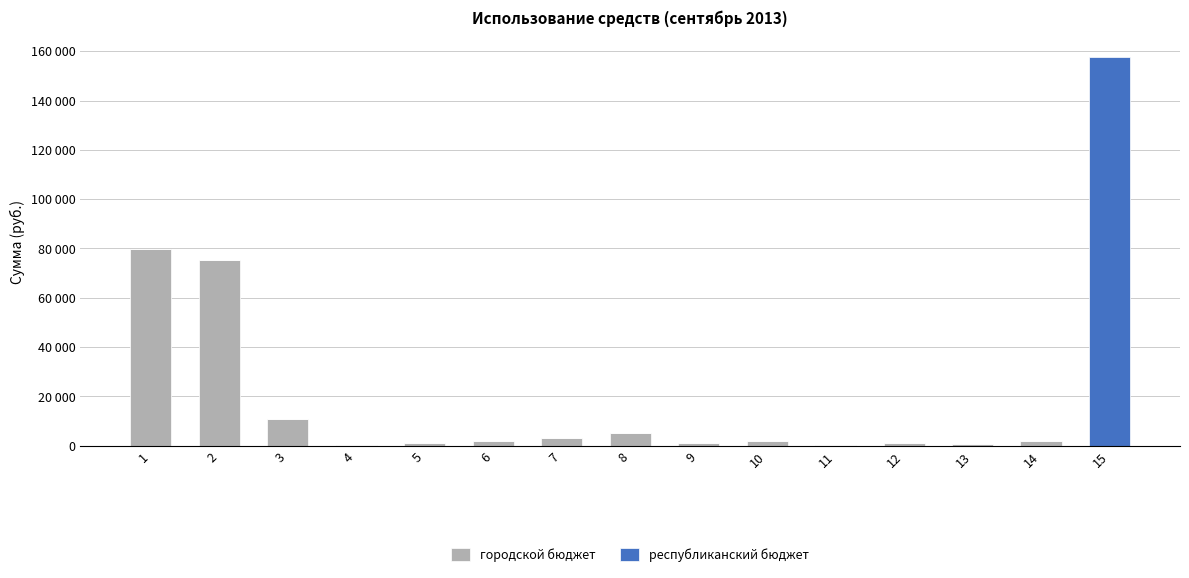

At how many categories does at least one series exceed 60300?

3